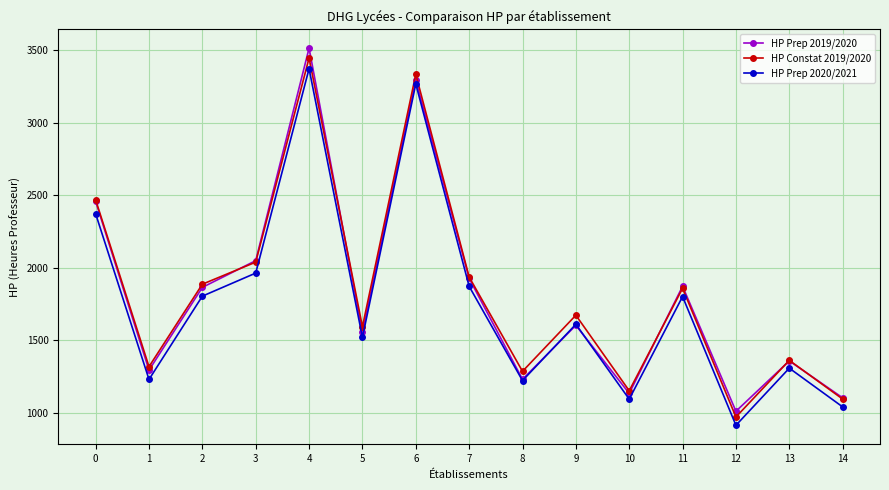

Rank the series by their maximum value, from lowest to highest.

HP Prep 2020/2021, HP Constat 2019/2020, HP Prep 2019/2020